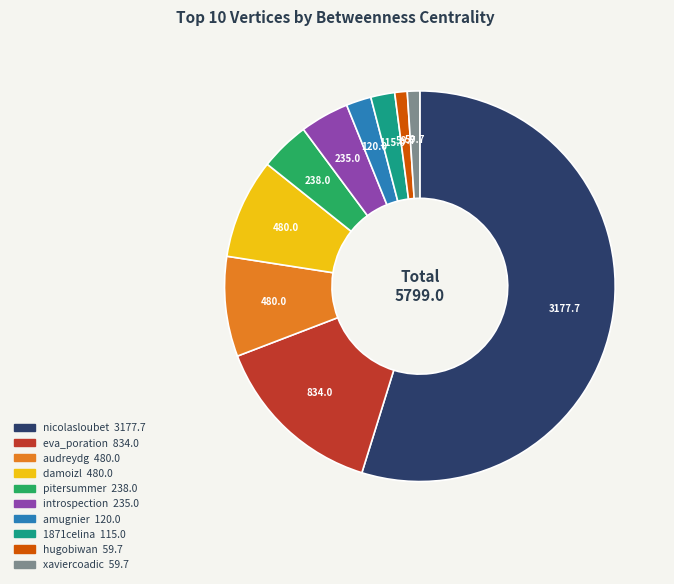

What is the largest slice in the pie chart?

nicolasloubet